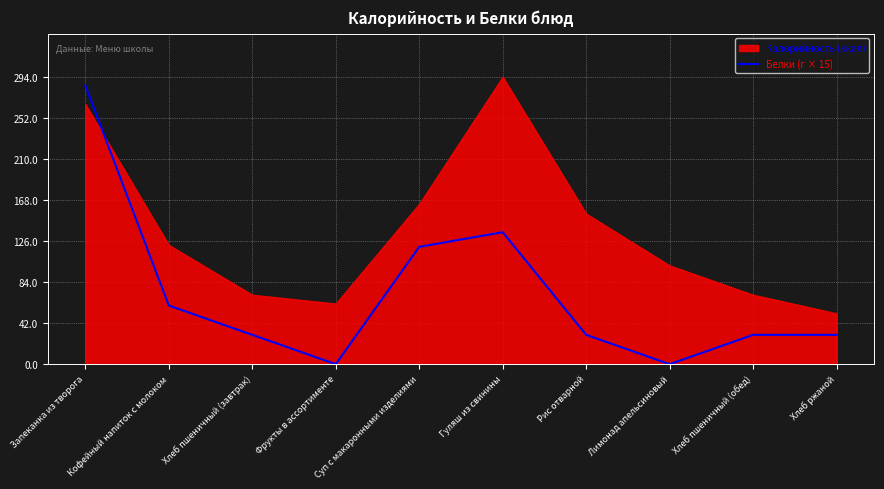

What is the label of the 2nd point from the right?

Хлеб пшеничный (обед)